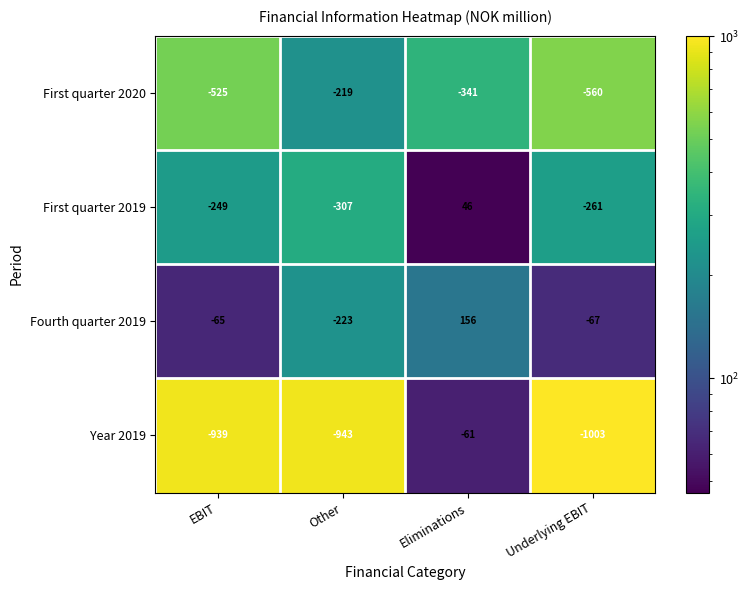

At which category does the chart reach its minimum across all series?

Underlying EBIT